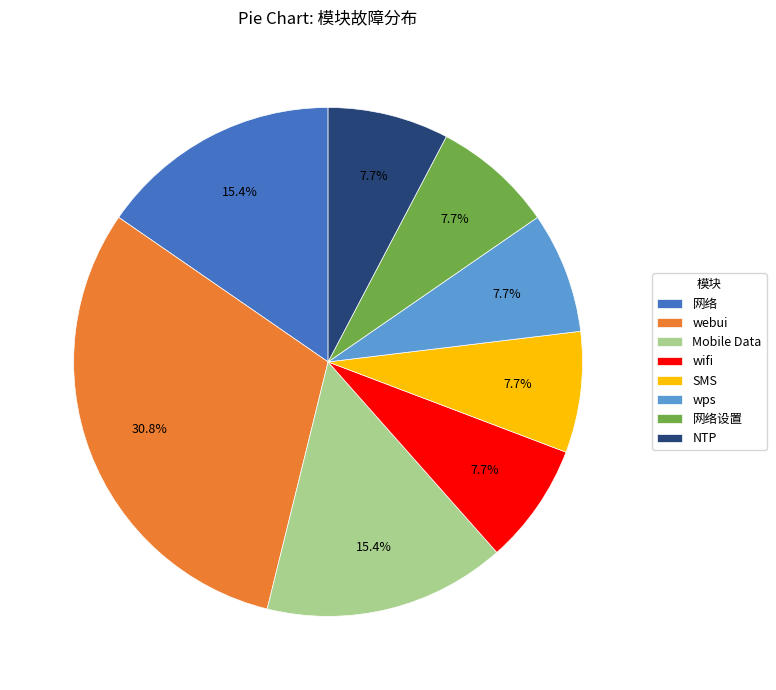

What is the total percentage of NTP and 网络设置?

15.4%